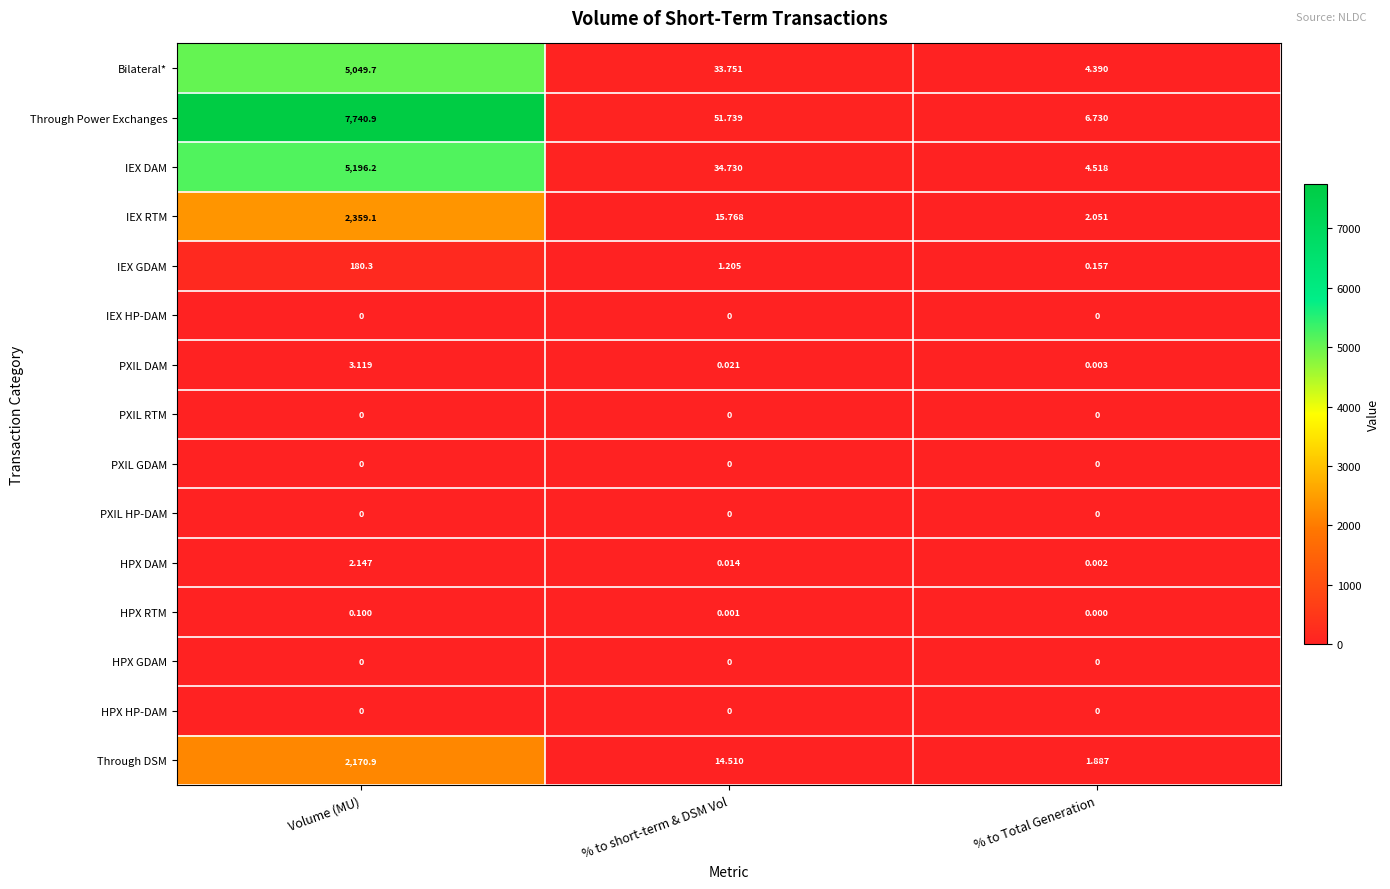

Where does the Through DSM series first go above 14?

Volume (MU)